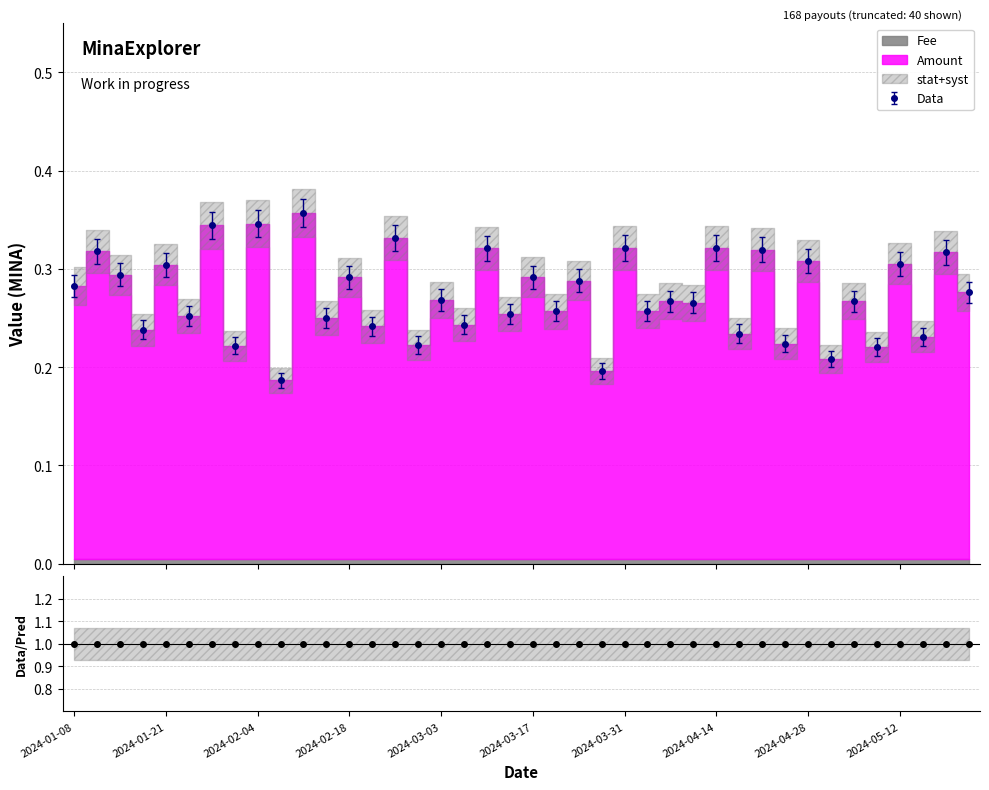

Reading left to right, extract all data points from this chart.

0.3	0.3	0.3	0.2	0.3	0.3	0.3	0.2	0.3	0.2	0.4	0.3	0.3	0.2	0.3	0.2	0.3	0.2	0.3	0.3	0.3	0.3	0.3	0.2	0.3	0.3	0.3	0.3	0.3	0.2	0.3	0.2	0.3	0.2	0.3	0.2	0.3	0.2	0.3	0.3